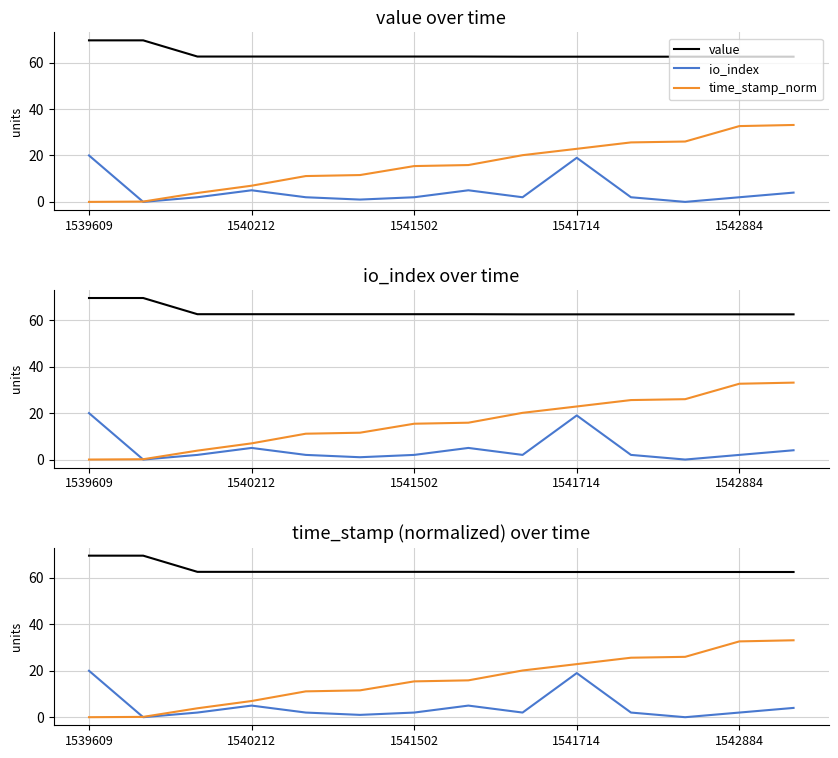

Which has a higher value, 1541502 or 1541714?

1541502